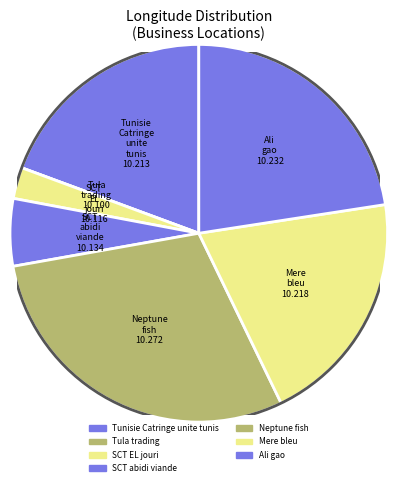

Rank the categories by value from highest to lowest.

Neptune_fish, Ali_gao, Mere_bleu, Tunisie_Catringe_unite_tunis, SCT_abidi_viande, SCT_EL_jouri, Tula_trading